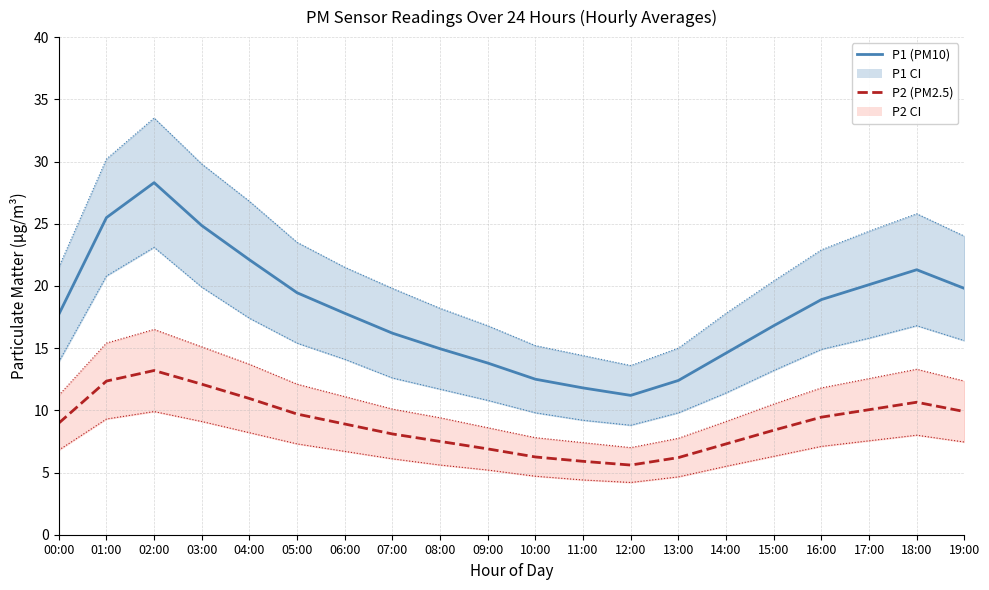

At how many categories does at least one series exceed 17?

11